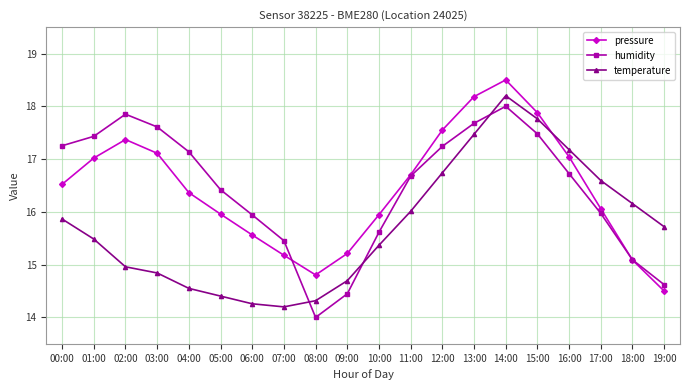

What is the difference between the highest and lowest values at 00:00?

1.4